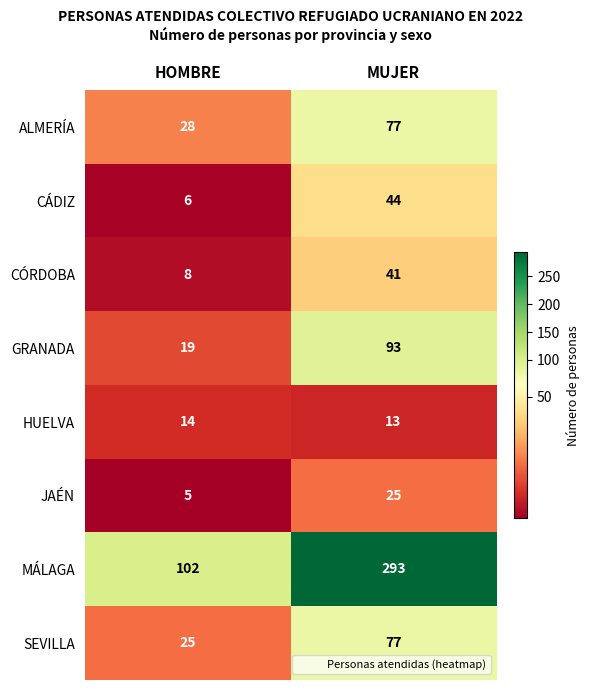

What is the approximate value of MÁLAGA at HOMBRE?

102